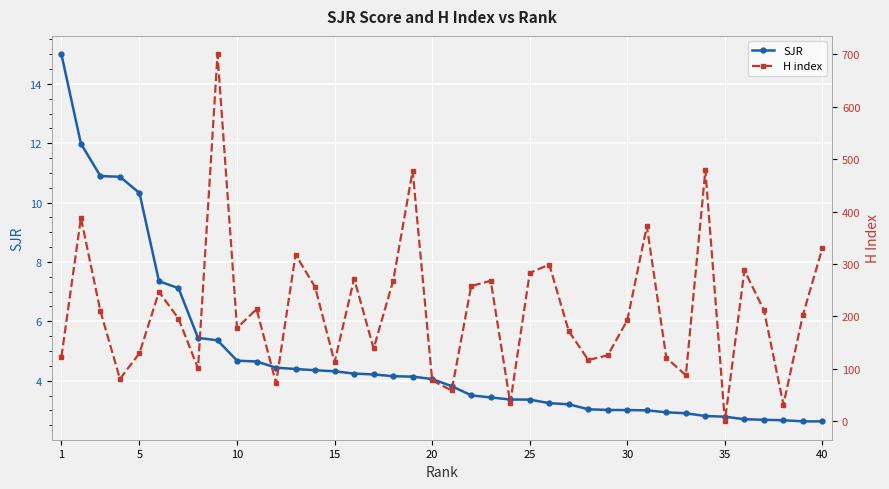

True or false: SJR has a value of 1.3 at 35.

False